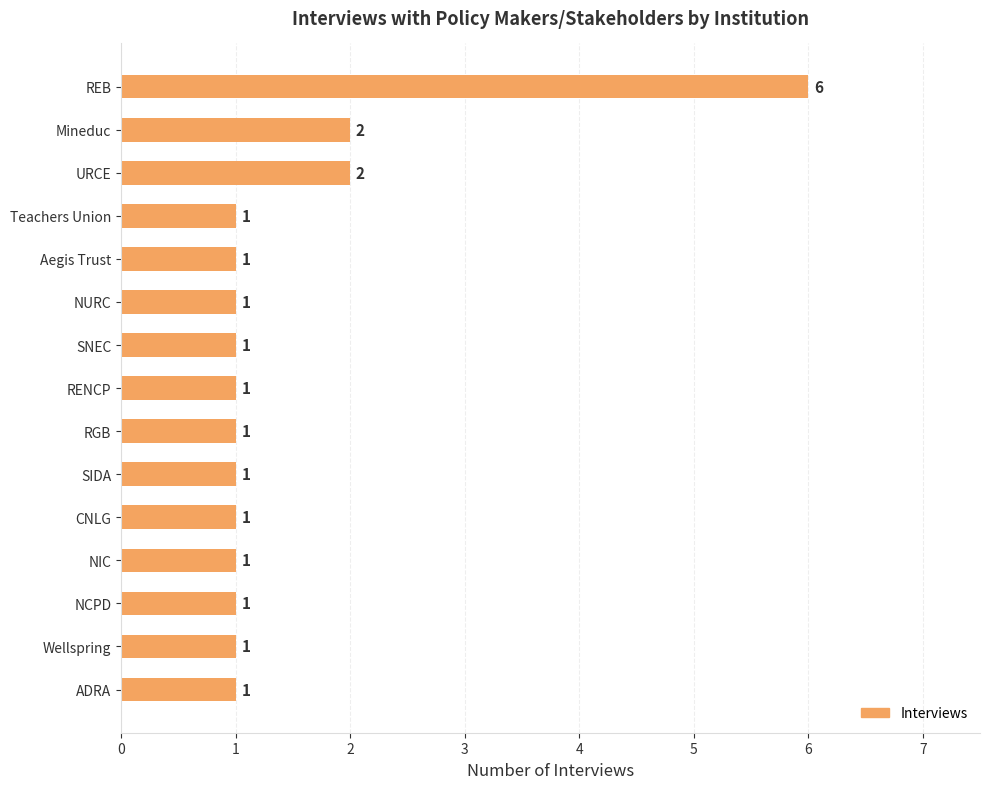

Reading top to bottom, list all the values displayed in this chart.

REB=6	Mineduc=2	URCE=2	Teachers Union=1	Aegis Trust=1	NURC=1	SNEC=1	RENCP=1	RGB=1	SIDA=1	CNLG=1	NIC=1	NCPD=1	Wellspring=1	ADRA=1